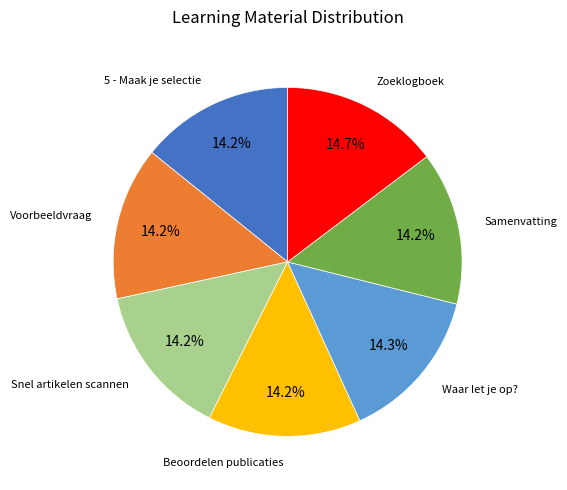

Does any single category account for the majority?

No